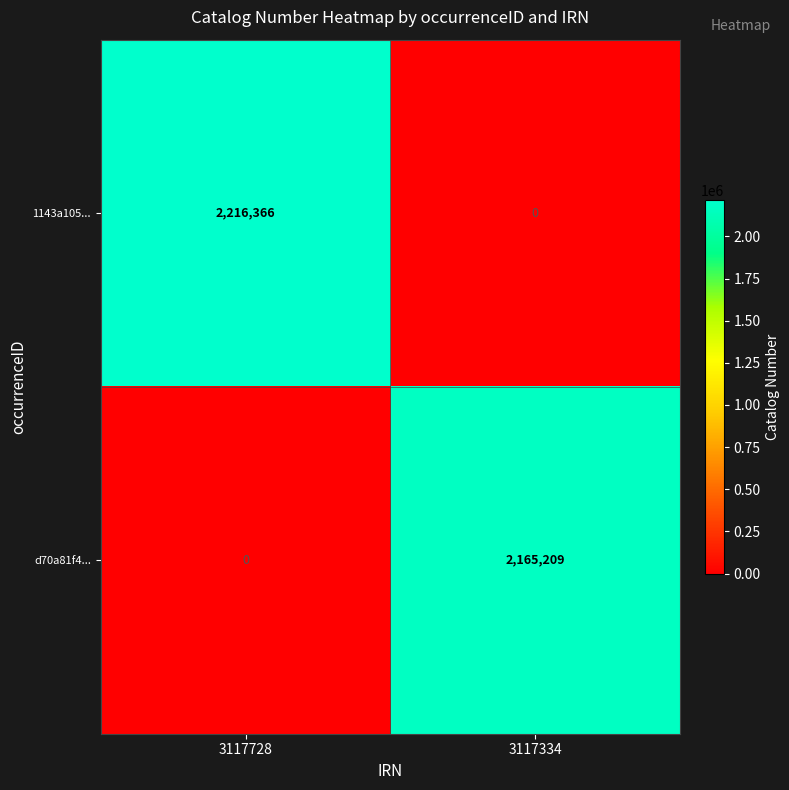

Reading left to right, what are all the values shown in this chart?

1143a105...: 3117728=2216366	3117334=0
d70a81f4...: 3117728=0	3117334=2165209